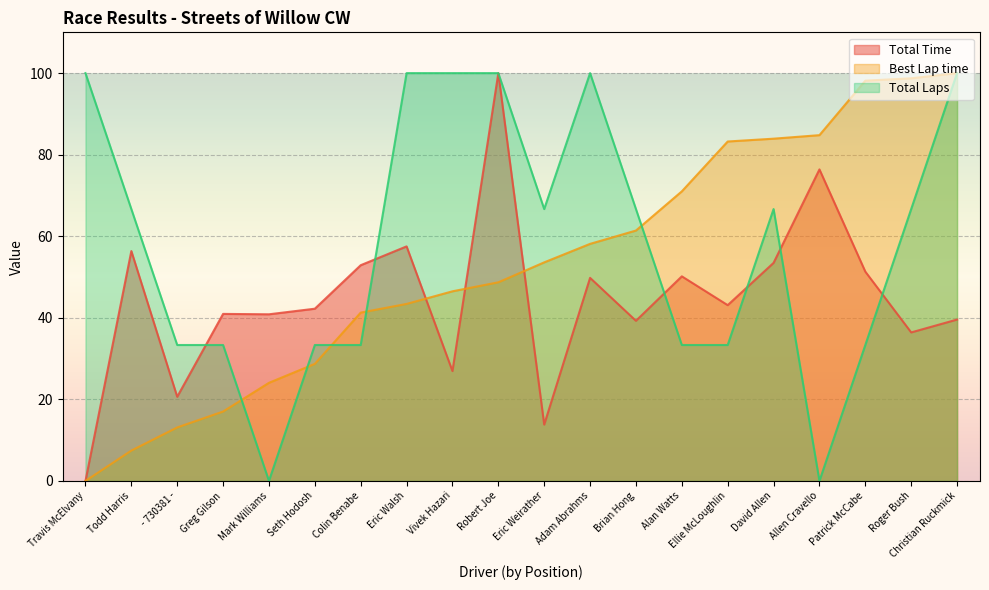

How many lines are shown in the chart?

3